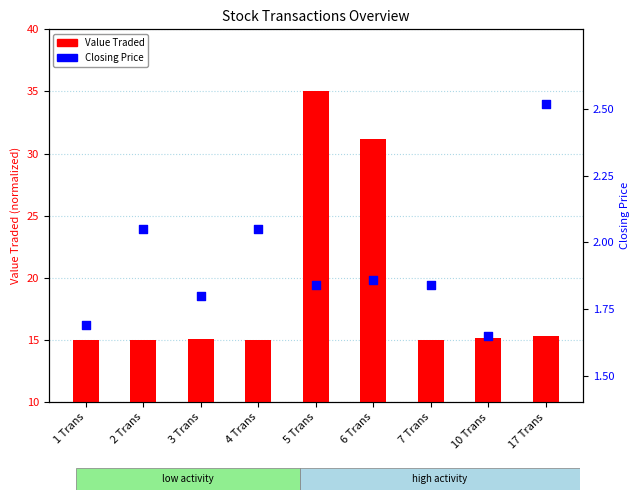

At how many categories does at least one series exceed 23?

2